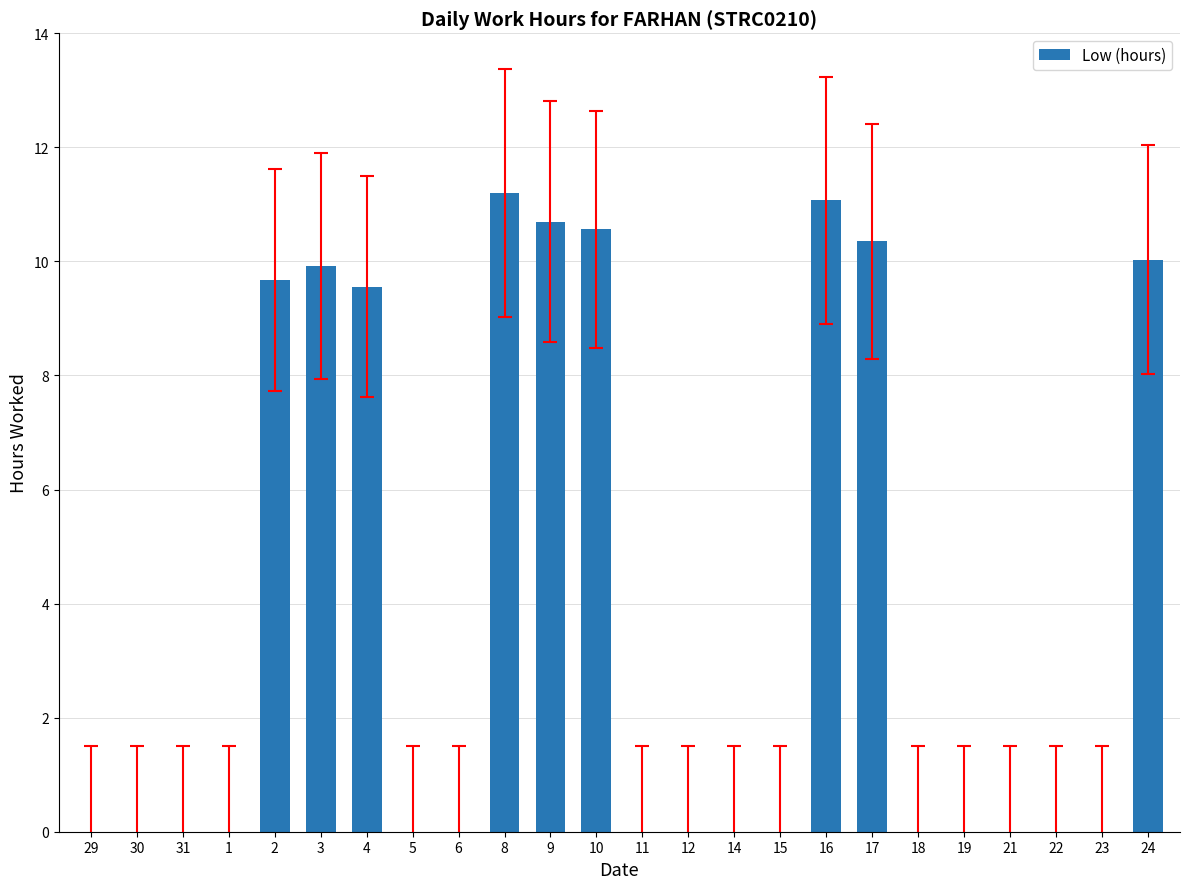

At which category does the chart reach its peak across all series?

8